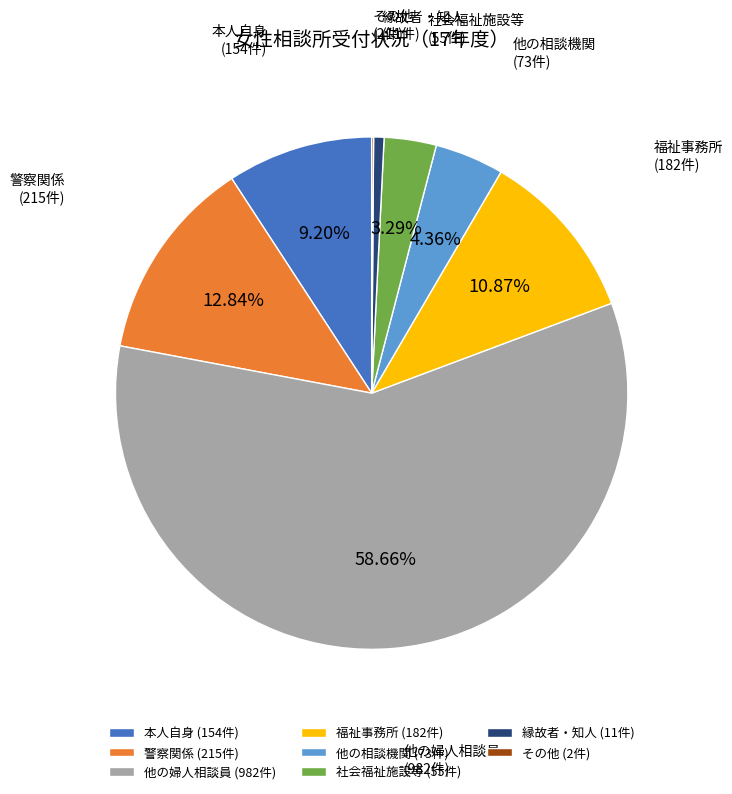

To the nearest percent, what is the difference between the largest and smallest slice percentages?

59%